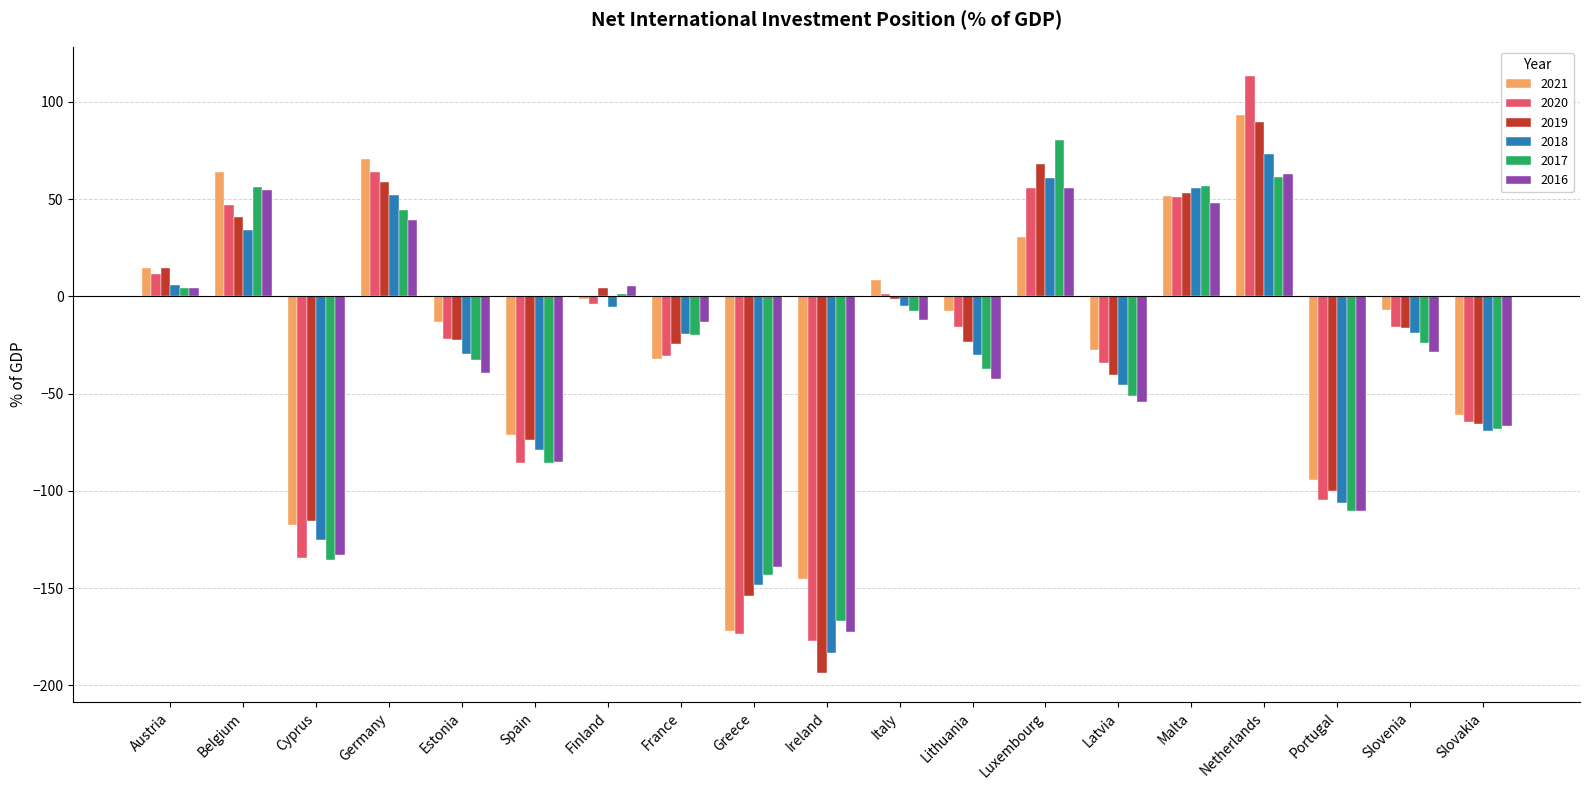

What is the average value of the 2019 series?

-26.4